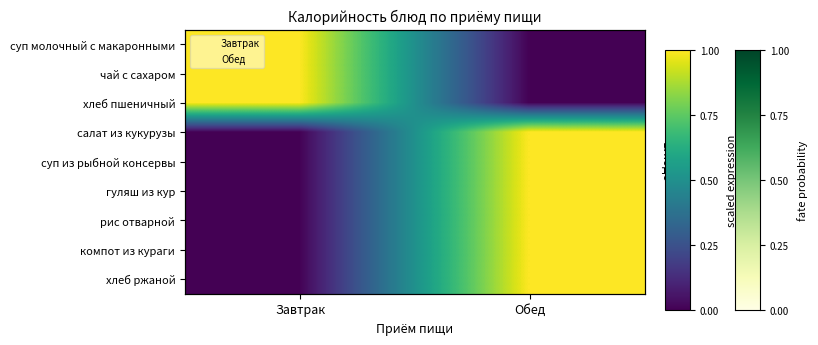

What is the maximum value for салат из кукурузы?

1